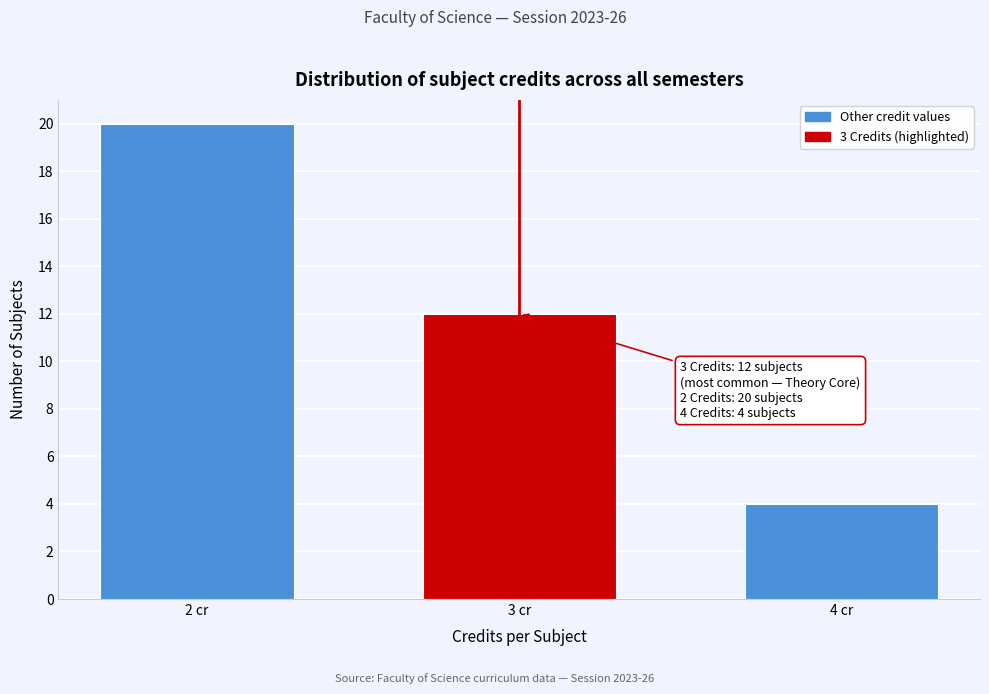

Reading left to right, what are all the values shown in this chart?

20	12	4